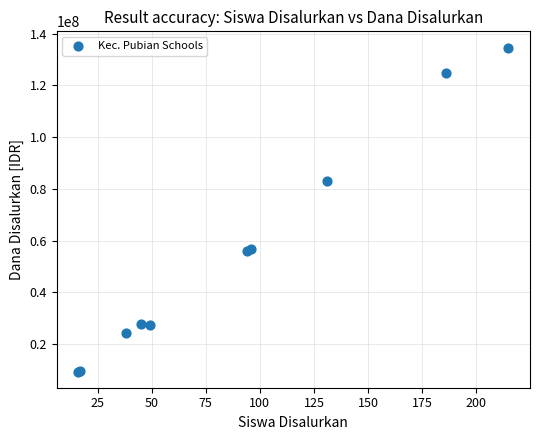

What Y value in the scatter plot is closest to 72000000?

82875000